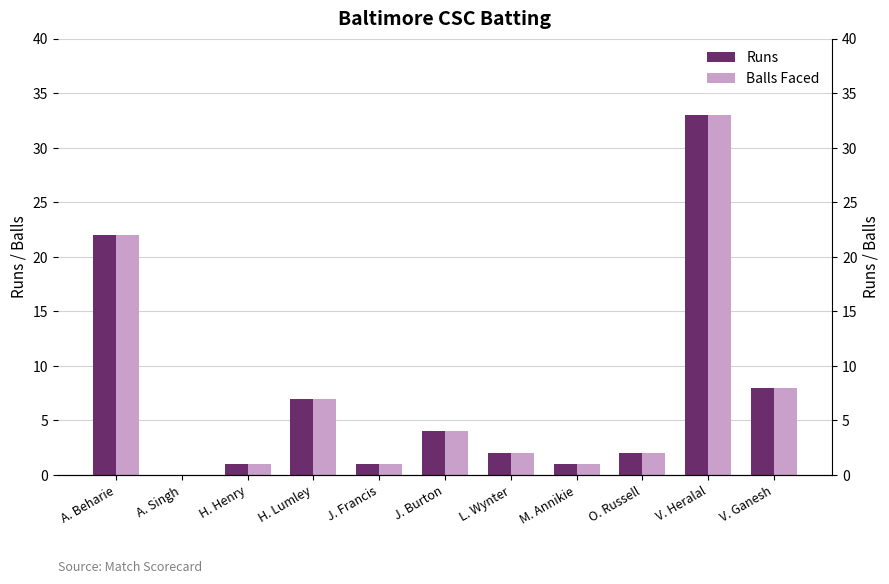

At which category does the chart reach its minimum across all series?

A. Singh